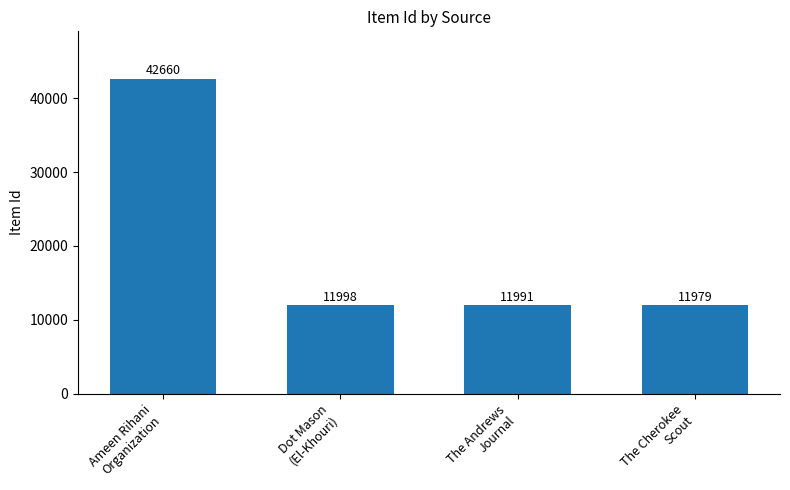

Which has a higher value, The Andrews
Journal or The Cherokee
Scout?

The Andrews
Journal